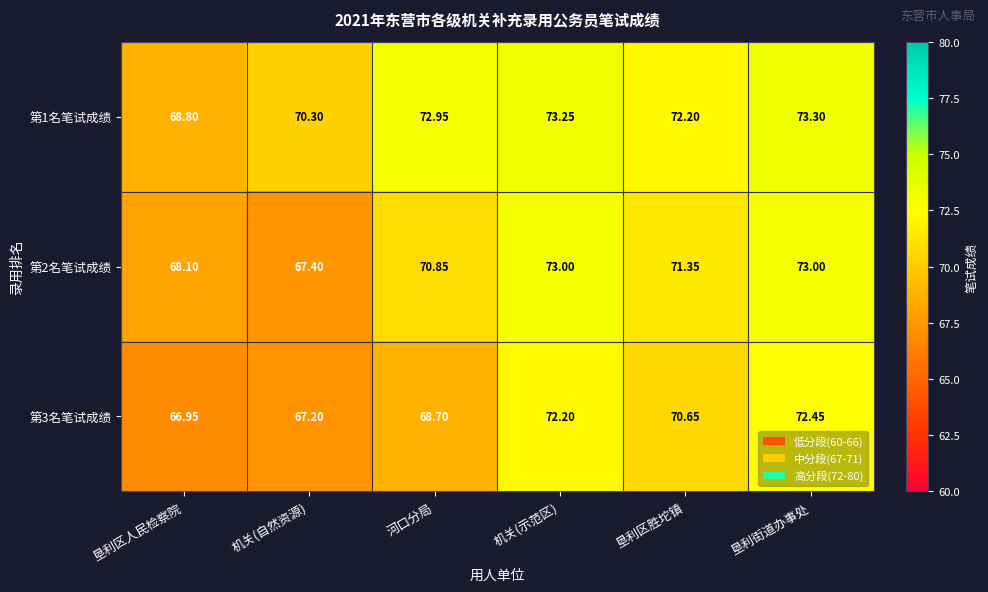

At which category is the sum across all series the highest?

垦利街道办事处